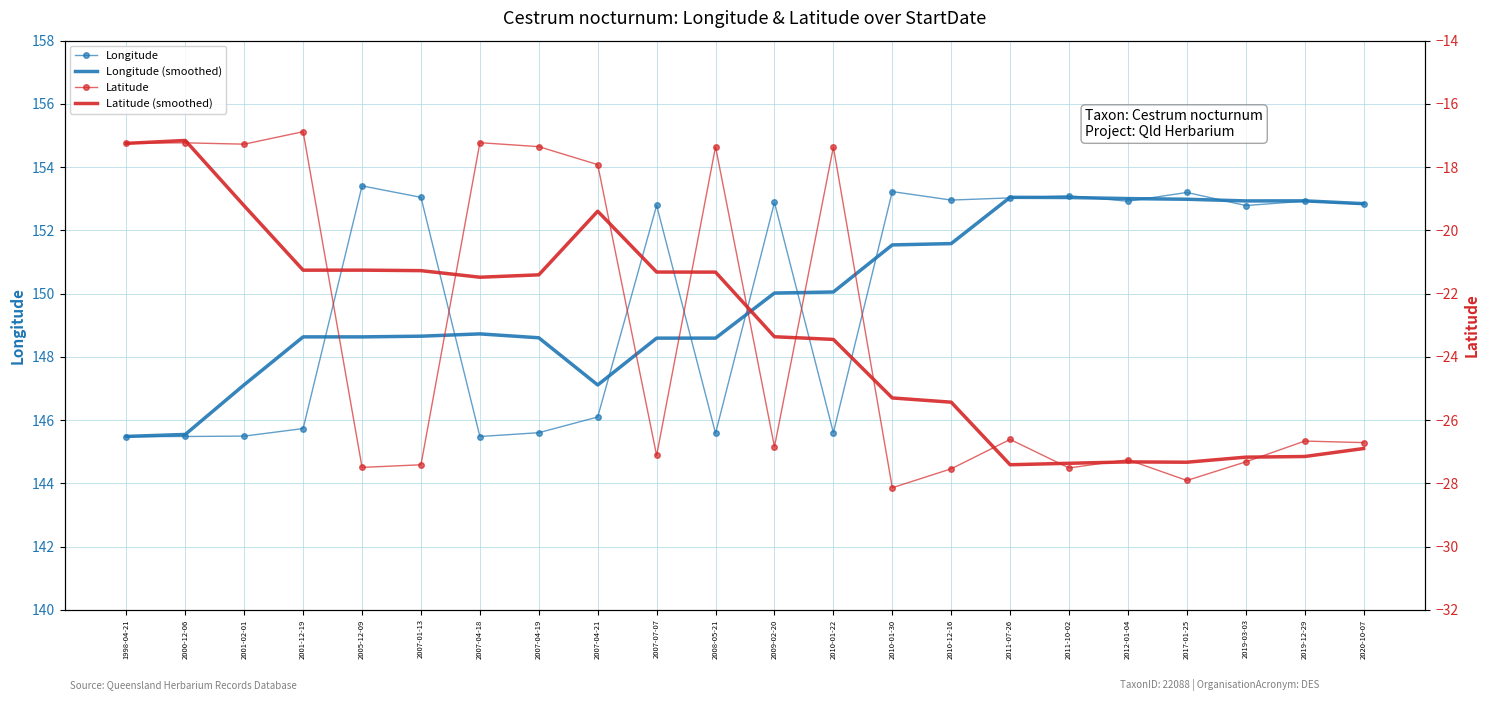

Reading left to right, extract all data points from this chart.

Longitude: 1998-04-21=145.5	2000-12-06=145.5	2001-02-01=145.5	2001-12-19=145.7	2005-12-09=153.4	2007-01-13=153.0	2007-04-18=145.5	2007-04-19=145.6	2007-04-21=146.1	2007-07-07=152.8	2008-05-21=145.6	2009-02-20=152.9	2010-01-22=145.6	2010-01-30=153.2	2010-12-16=153.0	2011-07-26=153.0	2011-10-02=153.1	2012-01-04=152.9	2017-01-25=153.2	2019-03-03=152.8	2019-12-29=152.9	2020-10-07=152.8
Longitude (smoothed): 1998-04-21=145.5	2000-12-06=145.5	2001-02-01=147.1	2001-12-19=148.6	2005-12-09=148.6	2007-01-13=148.7	2007-04-18=148.7	2007-04-19=148.6	2007-04-21=147.1	2007-07-07=148.6	2008-05-21=148.6	2009-02-20=150.0	2010-01-22=150.1	2010-01-30=151.5	2010-12-16=151.6	2011-07-26=153.0	2011-10-02=153.0	2012-01-04=153.0	2017-01-25=153.0	2019-03-03=152.9	2019-12-29=152.9	2020-10-07=152.8
Latitude: 1998-04-21=-17.2	2000-12-06=-17.2	2001-02-01=-17.3	2001-12-19=-16.9	2005-12-09=-27.5	2007-01-13=-27.4	2007-04-18=-17.2	2007-04-19=-17.4	2007-04-21=-17.9	2007-07-07=-27.1	2008-05-21=-17.4	2009-02-20=-26.8	2010-01-22=-17.4	2010-01-30=-28.1	2010-12-16=-27.5	2011-07-26=-26.6	2011-10-02=-27.5	2012-01-04=-27.3	2017-01-25=-27.9	2019-03-03=-27.3	2019-12-29=-26.7	2020-10-07=-26.7
Latitude (smoothed): 1998-04-21=-17.2	2000-12-06=-17.2	2001-02-01=-19.2	2001-12-19=-21.3	2005-12-09=-21.3	2007-01-13=-21.3	2007-04-18=-21.5	2007-04-19=-21.4	2007-04-21=-19.4	2007-07-07=-21.3	2008-05-21=-21.3	2009-02-20=-23.4	2010-01-22=-23.4	2010-01-30=-25.3	2010-12-16=-25.4	2011-07-26=-27.4	2011-10-02=-27.4	2012-01-04=-27.3	2017-01-25=-27.3	2019-03-03=-27.2	2019-12-29=-27.2	2020-10-07=-26.9